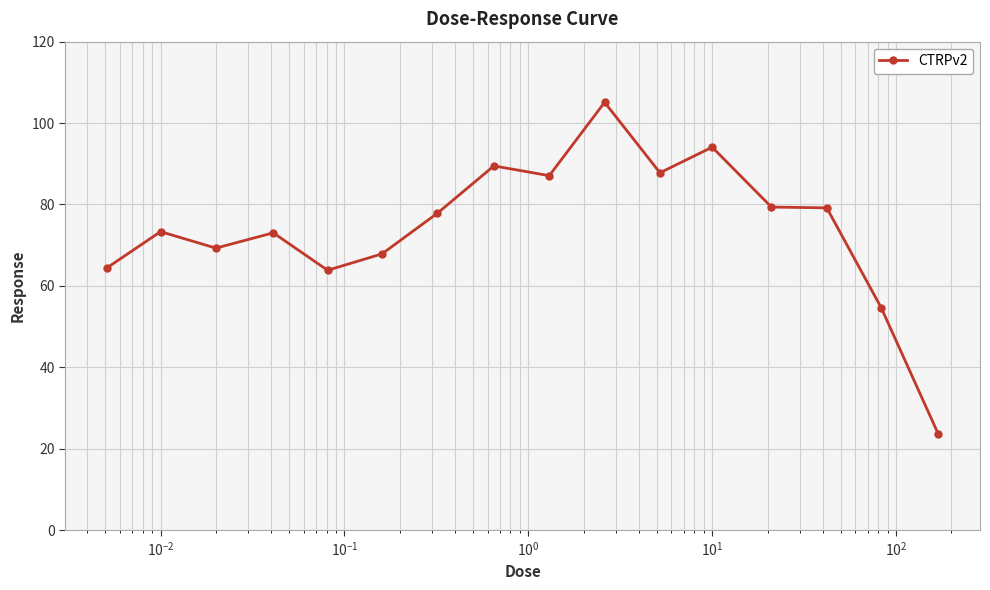

True or false: the data has more than 0 interior local peaks.

True